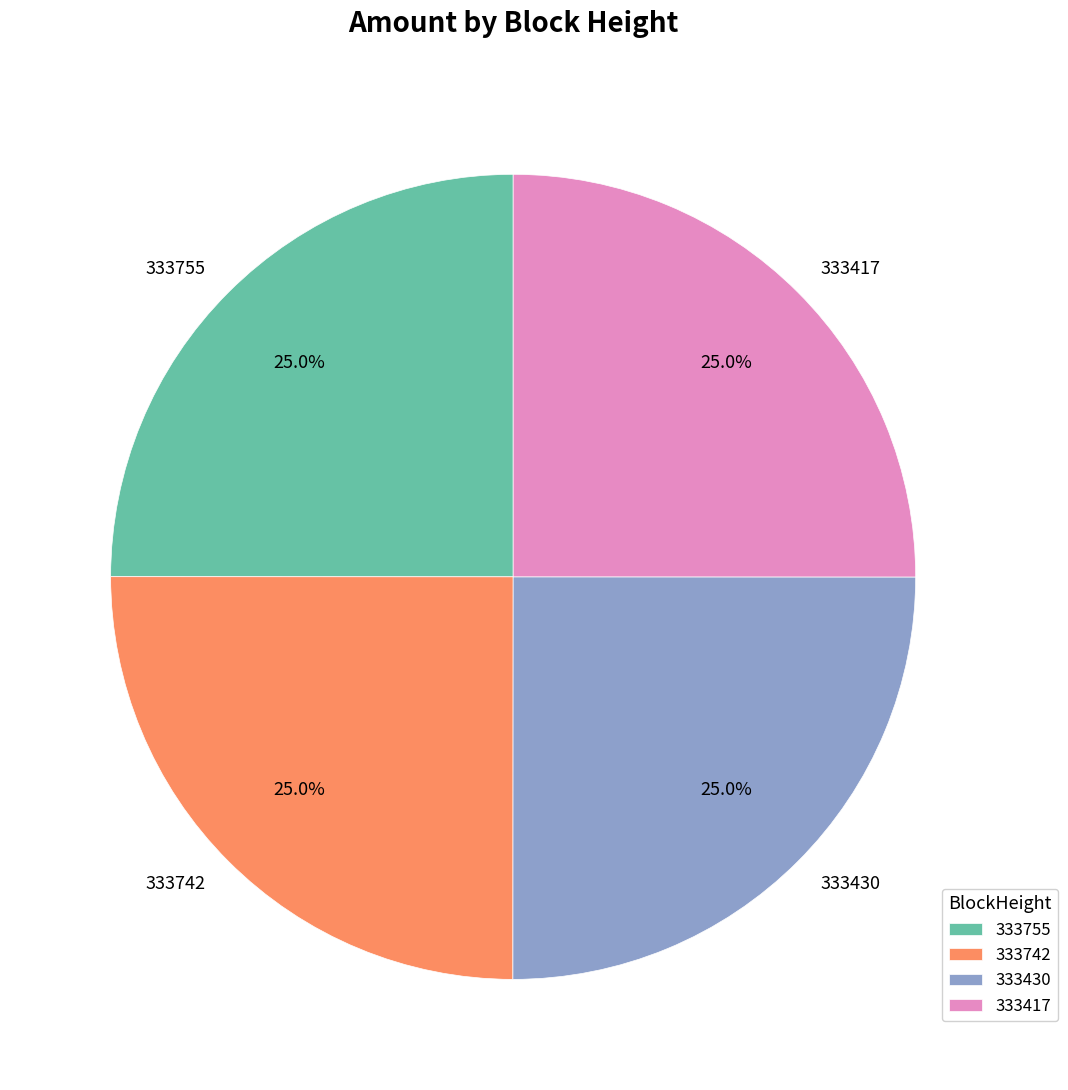

Combined, what portion of the pie is 333430 and 333417?

50.0%